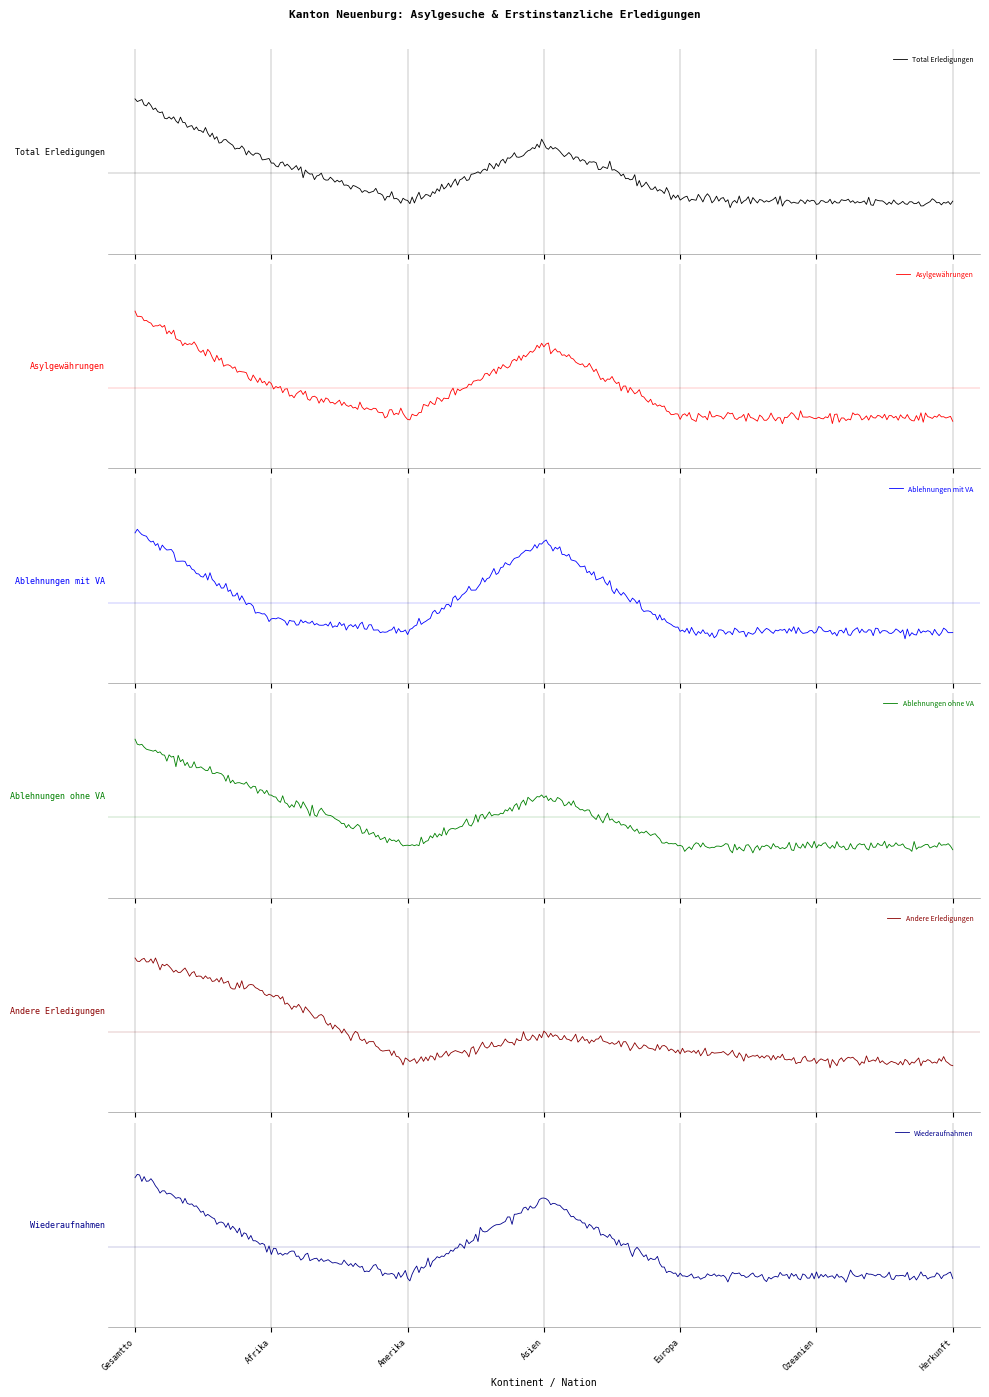

Between Ozeanien and Gesamttotal, which is larger?

Gesamttotal